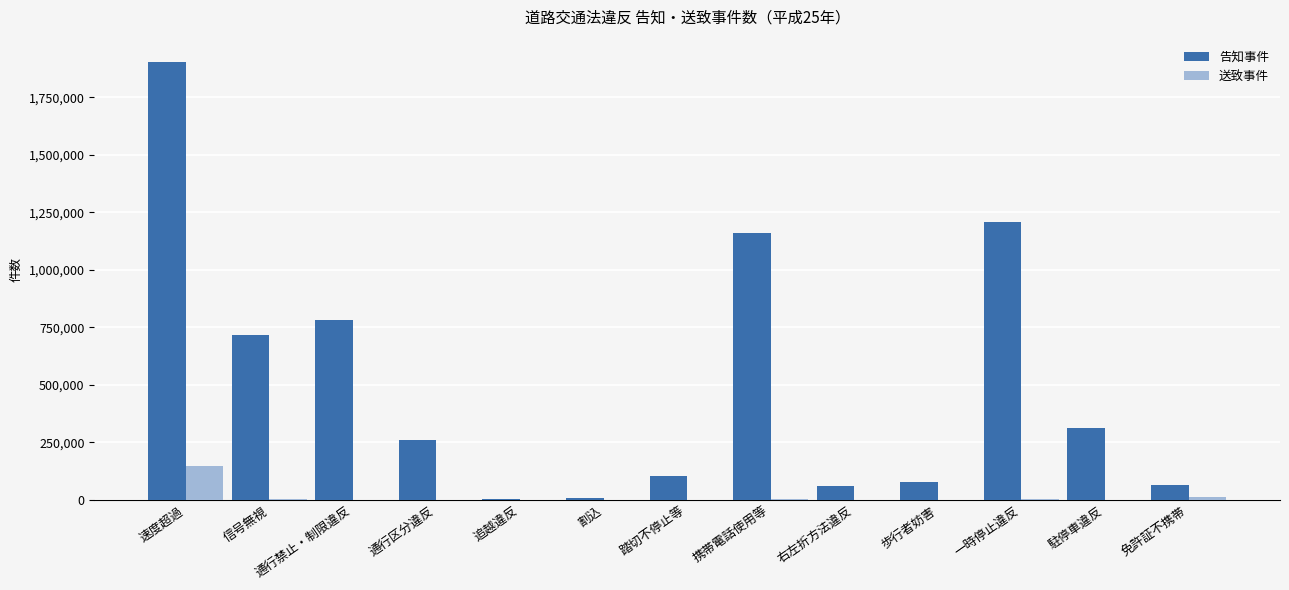

At which category is the sum across all series the highest?

速度超過